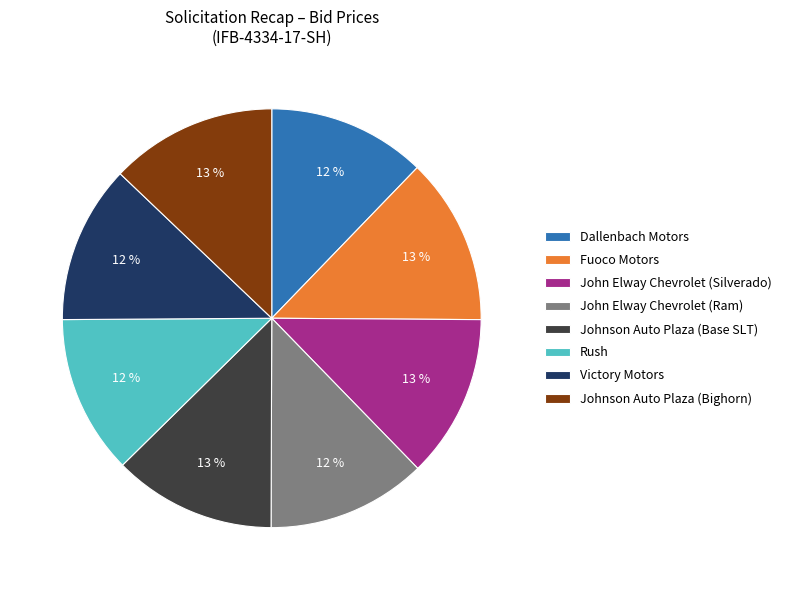

Approximately how many times larger is the value at Dallenbach Motors compared to Rush?

1.0